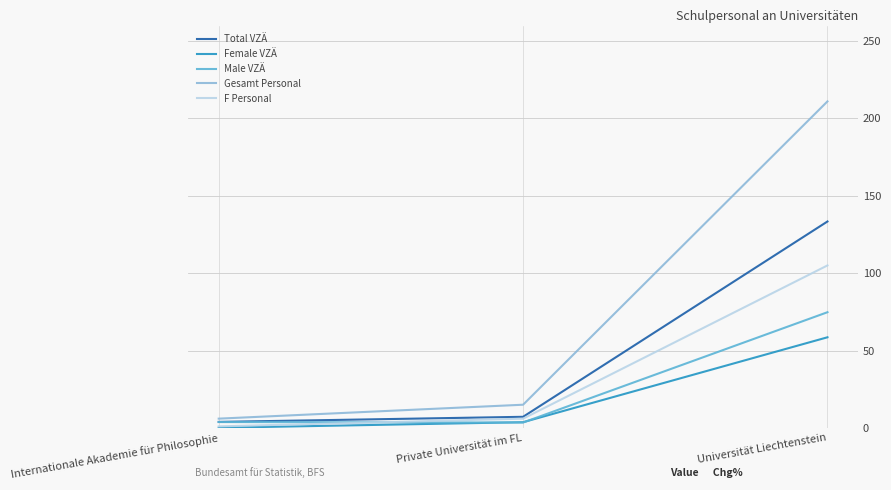

Is the value of Female VZÄ at Private Universität im FL greater than the value of F Personal at Internationale Akademie für Philosophie?

Yes